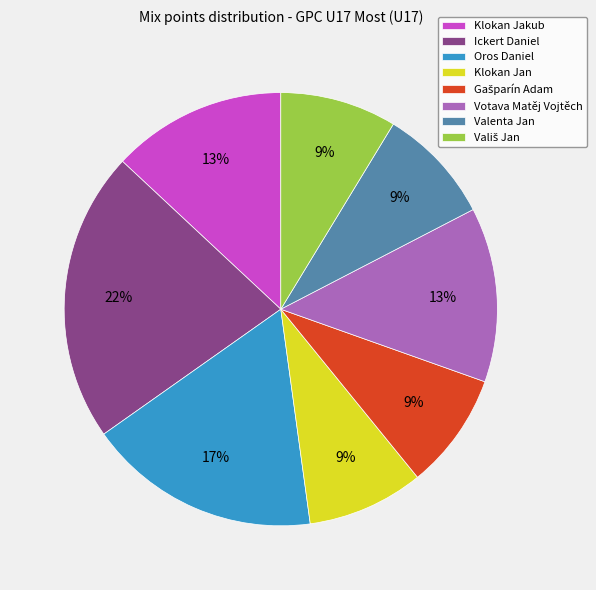

Does Valenta Jan account for over 50% of the chart?

No